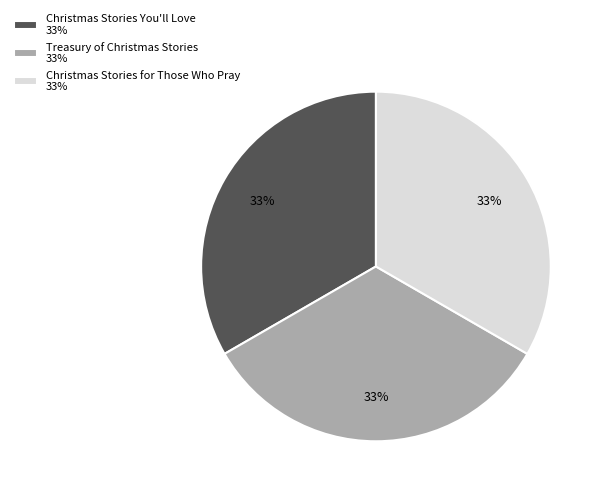

Do Christmas Stories for Those Who Pray 33% and Treasury of Christmas Stories 33% together represent more than half of the pie?

Yes